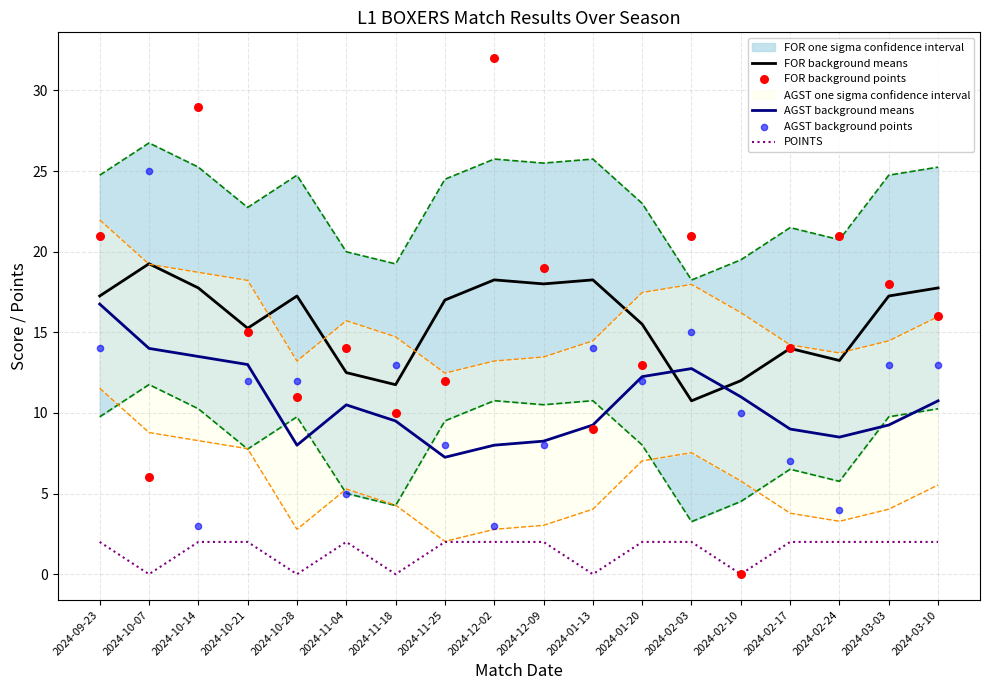

Which series has the largest total across all categories?

FOR background means